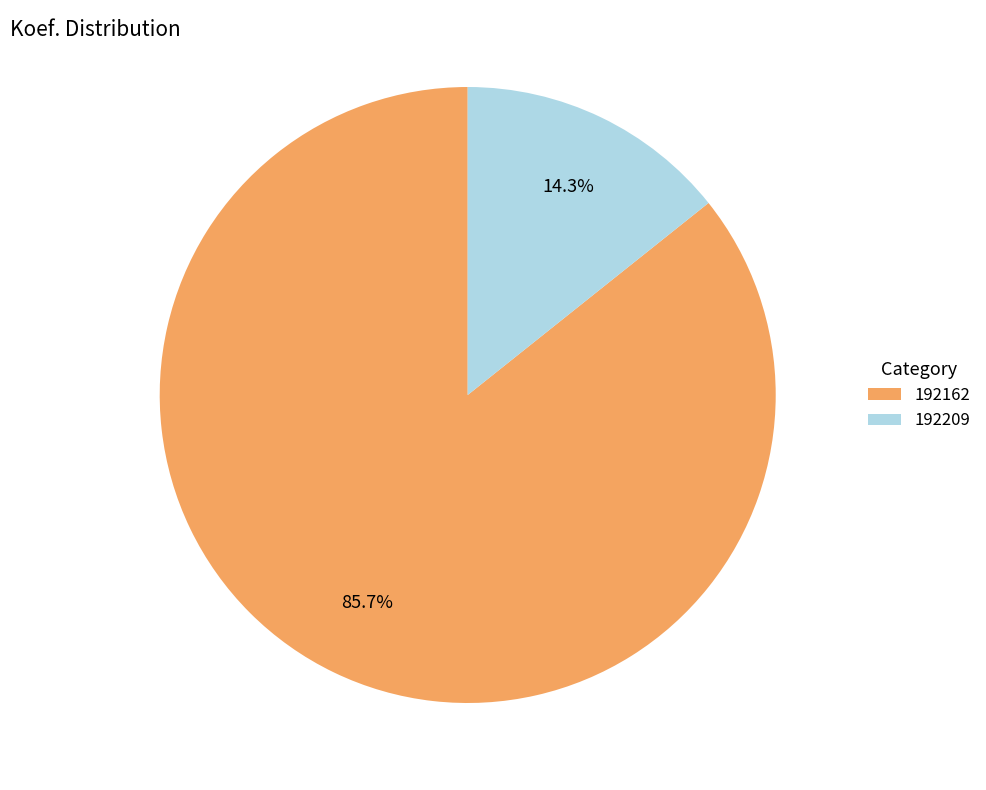

Which category has the biggest portion of the pie?

192162